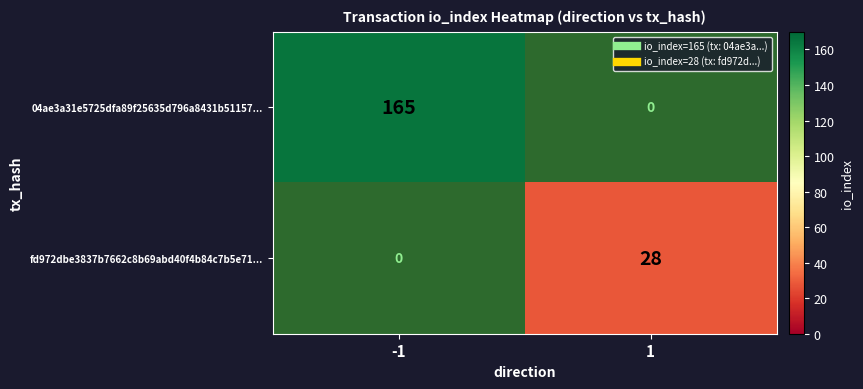

The value of 04ae3a31e5725dfa89f25635d796a8431b51157... at -1 is 165. True or false?

True